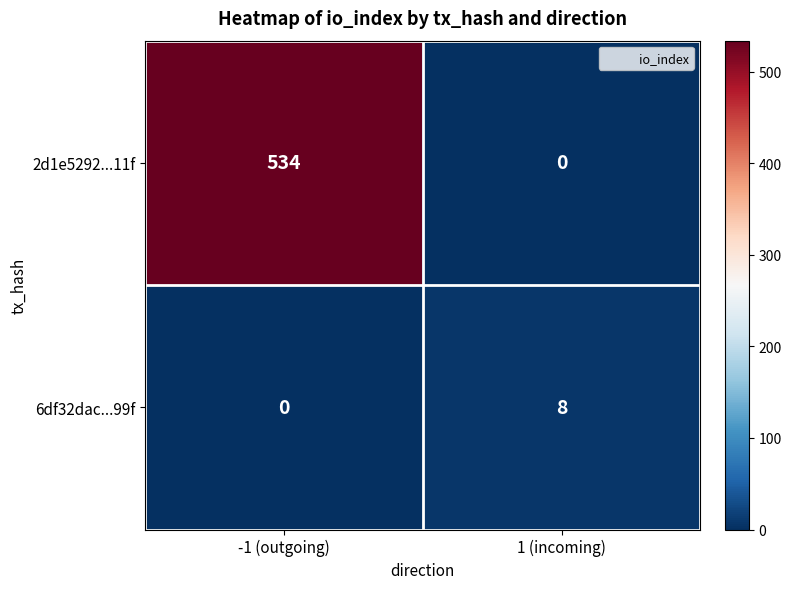

Which series changed the most between -1 (outgoing) and 1 (incoming)?

2d1e5292...11f